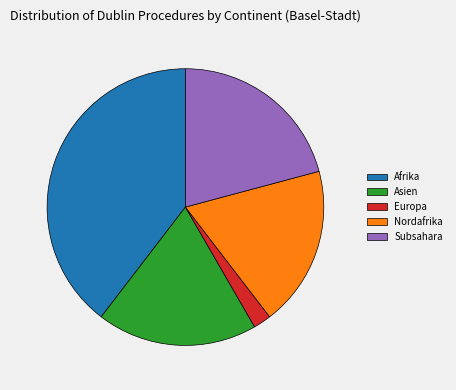

Do Subsahara and Afrika together represent more than half of the pie?

Yes